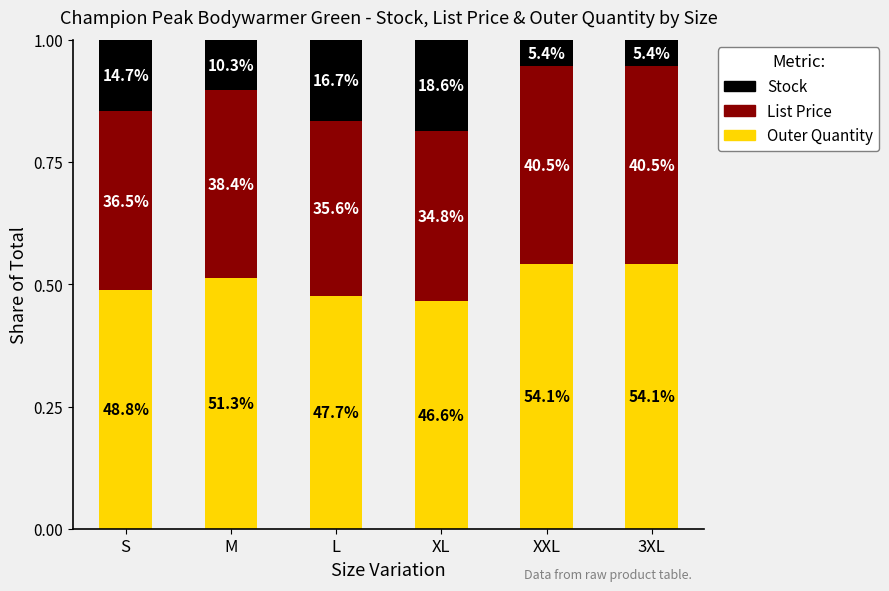

Does the chart contain stacked bars?

Yes